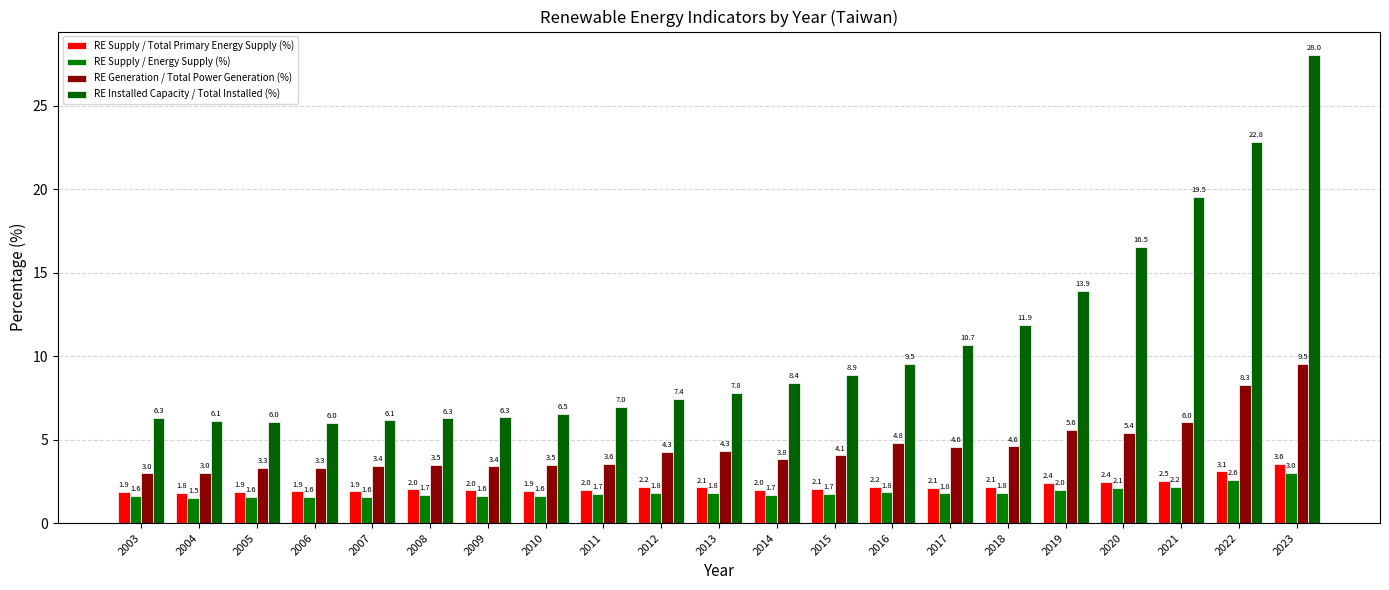

True or false: RE Installed Capacity / Total Installed (%) has a value of 6.0 at 2005.

True